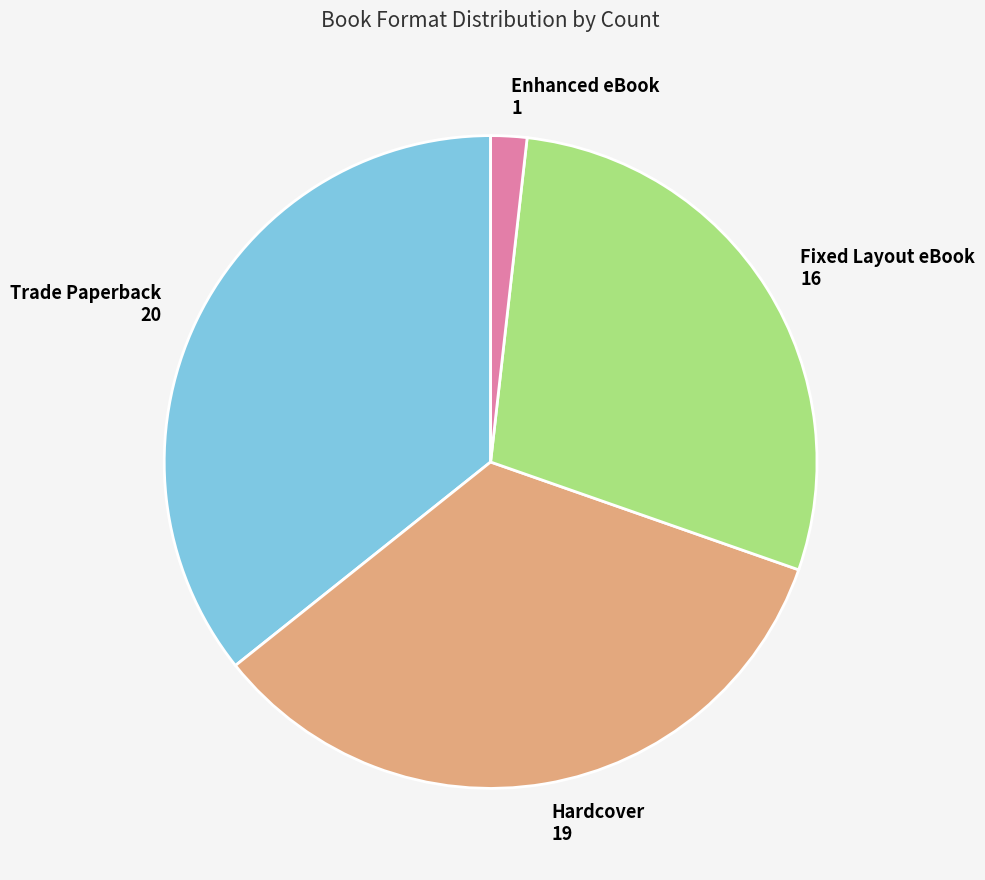

Is there any slice that represents more than half of the pie?

No